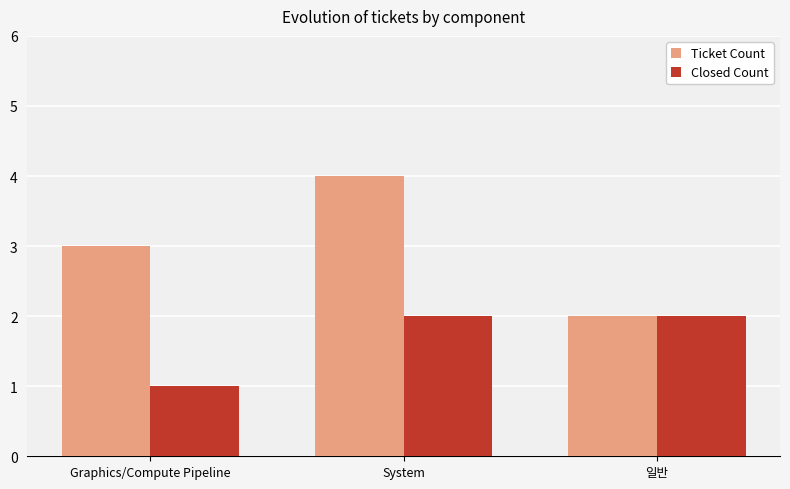

What is the label of the 3rd bar from the left?

일반